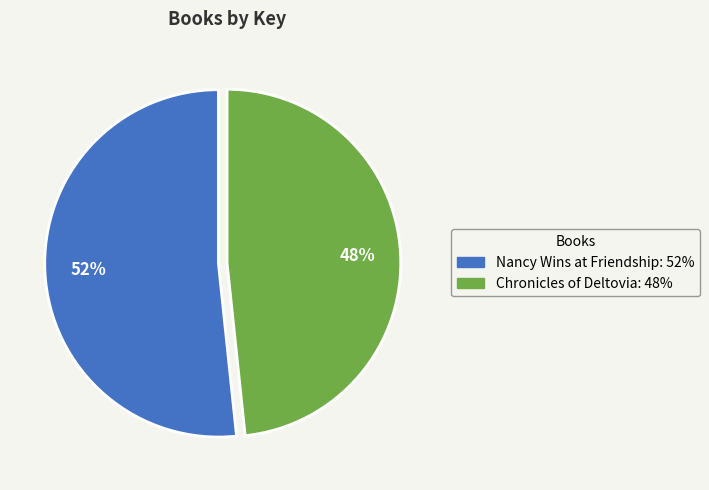

What percentage is the Chronicles of Deltovia slice, to the nearest percent?

48%